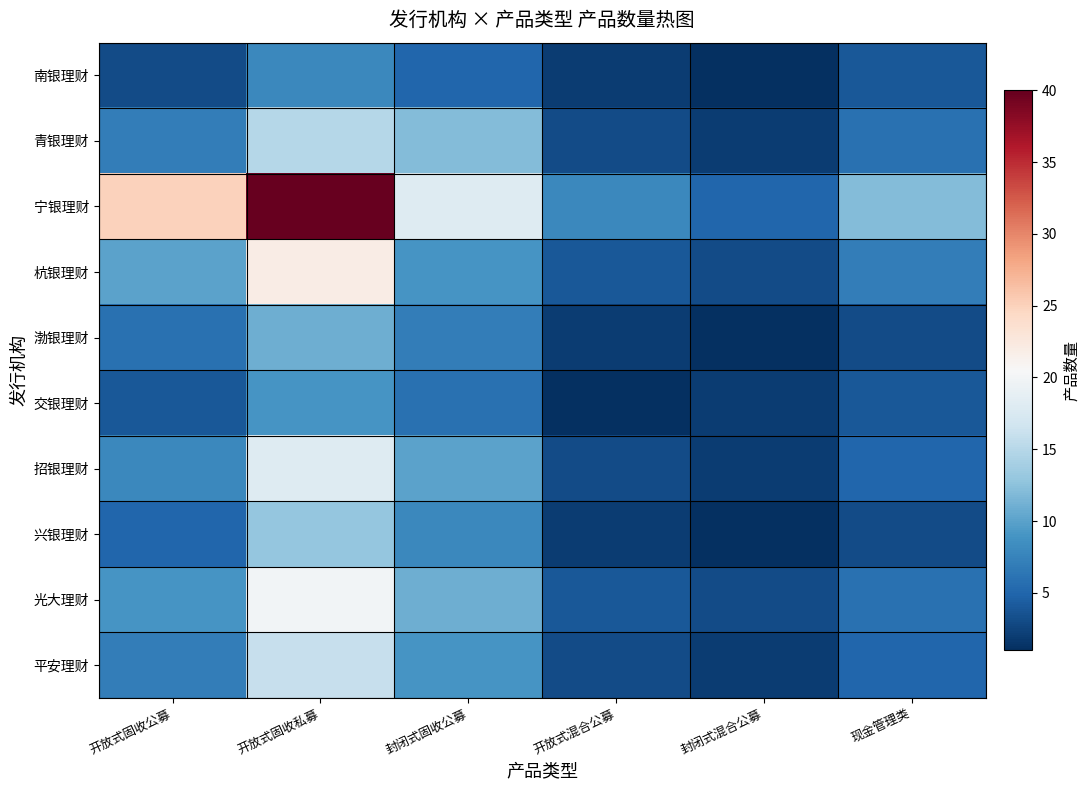

List the series in order of their peak value, lowest first.

南银理财, 交银理财, 渤银理财, 兴银理财, 青银理财, 平安理财, 招银理财, 光大理财, 杭银理财, 宁银理财